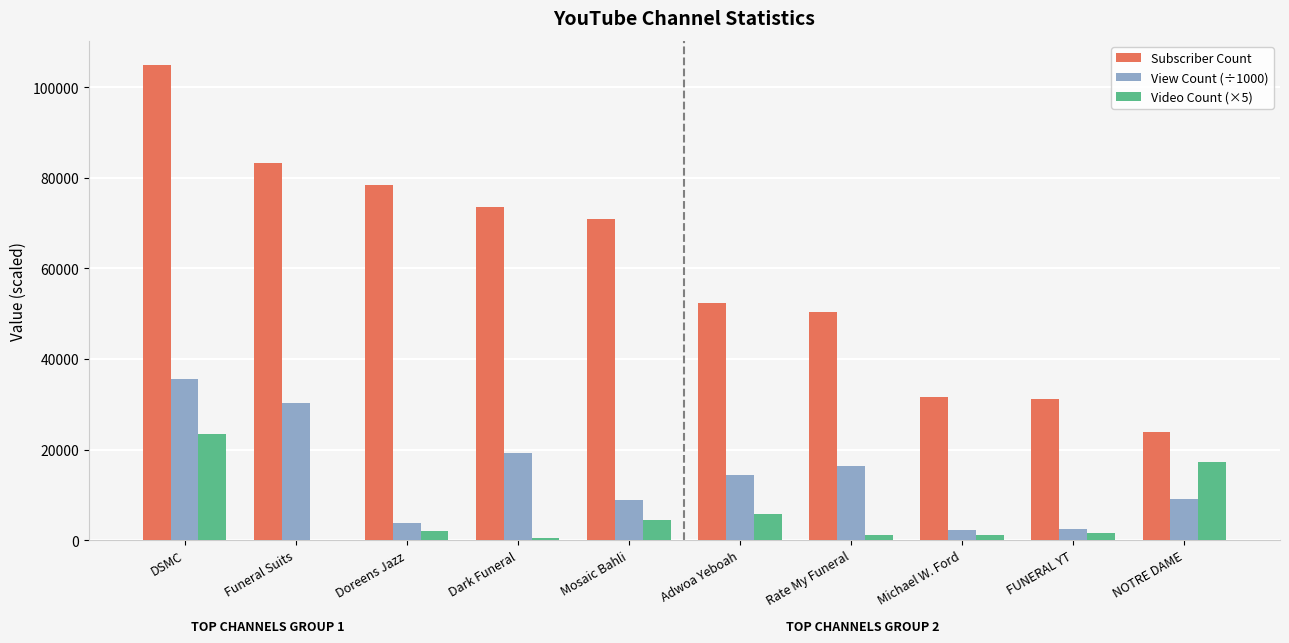

The Video Count (×5) series shows 135.0 at Funeral Suits. True or false?

True